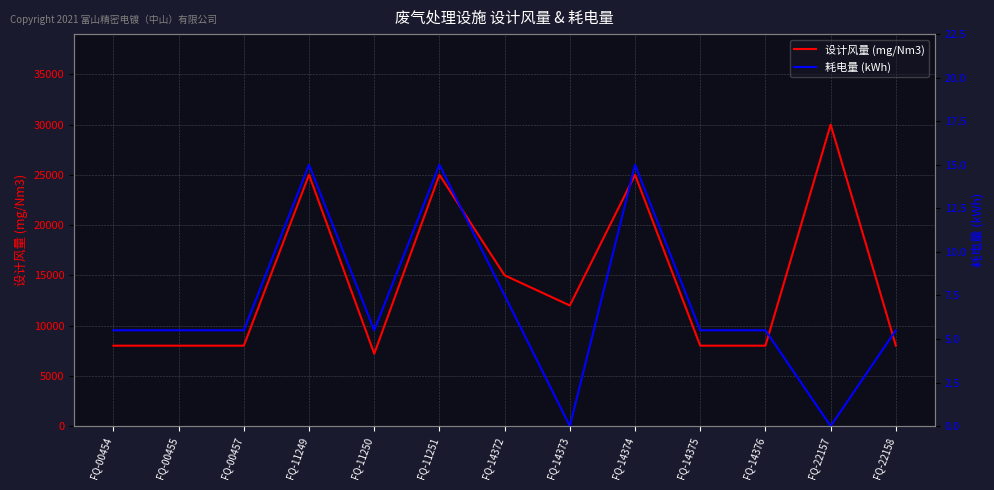

True or false: 耗电量 (kWh) and 设计风量 (mg/Nm3) cross at least once.

False